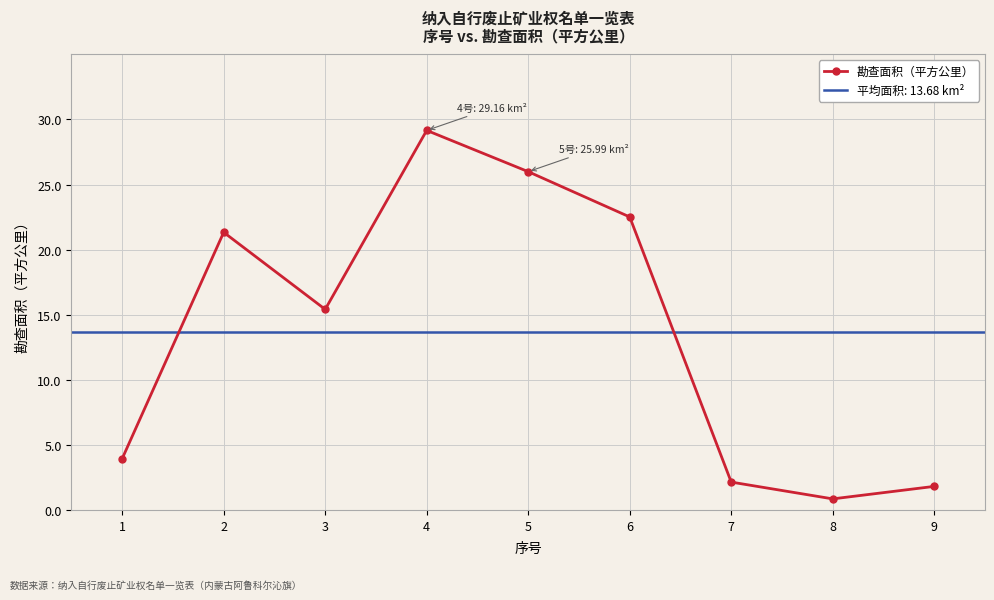

Reading left to right, what are all the values shown in this chart?

1=3.9	2=21.3	3=15.4	4=29.2	5=26.0	6=22.5	7=2.1	8=0.8	9=1.8